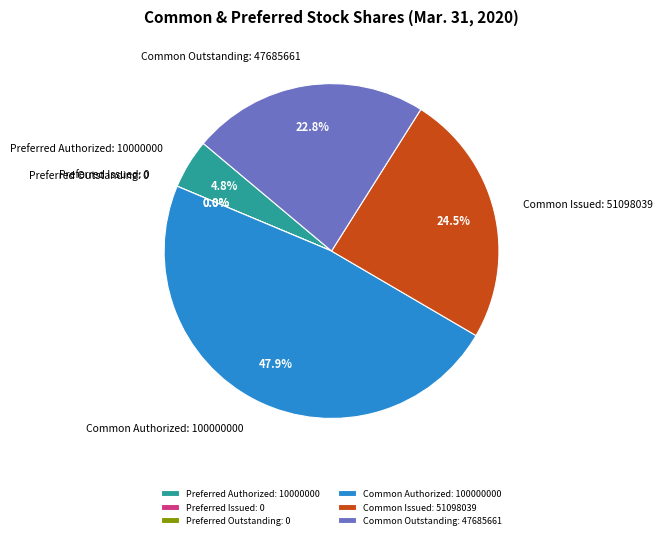

What percentage is the Preferred Authorized: 10000000 slice, to the nearest percent?

5%